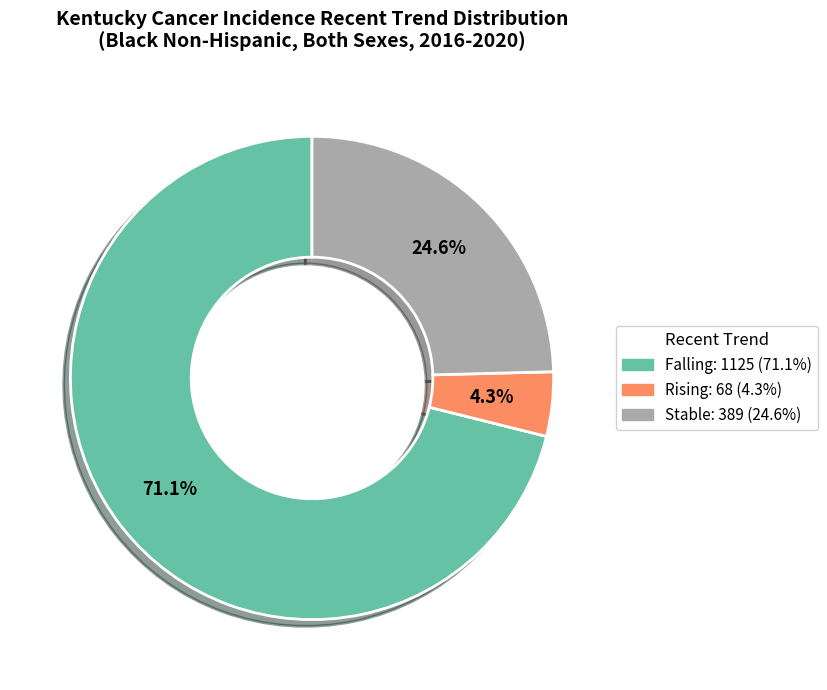

Is there a majority slice in this chart?

Yes